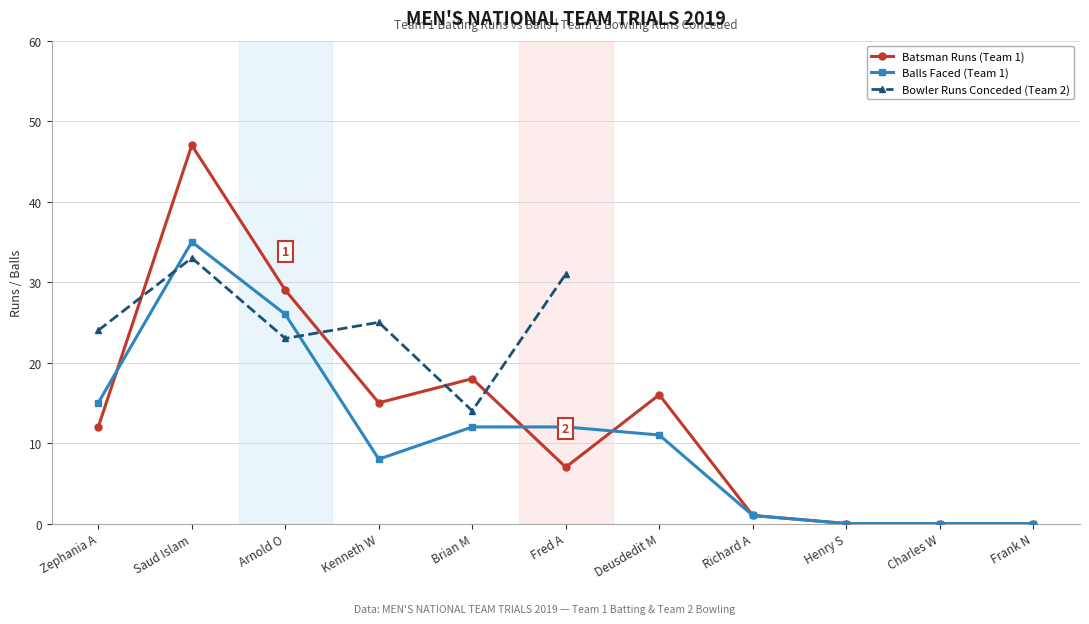

What is the sum of all Balls Faced (Team 1) values?

120